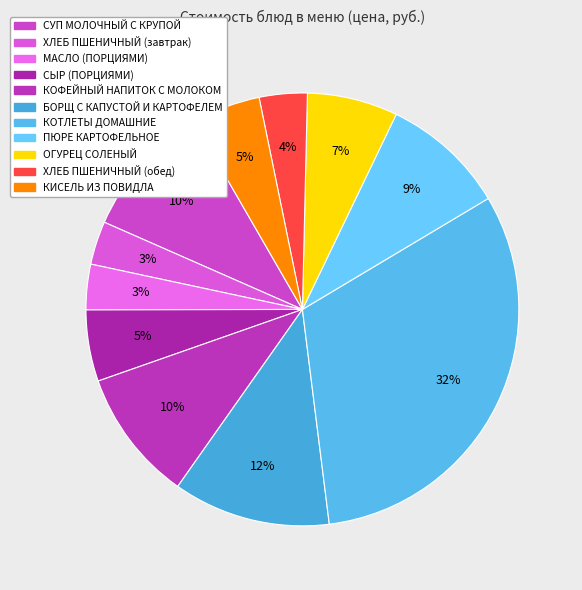

Approximately how many times larger is the value at СЫР (ПОРЦИЯМИ) compared to ОГУРЕЦ СОЛЕНЫЙ?

0.8